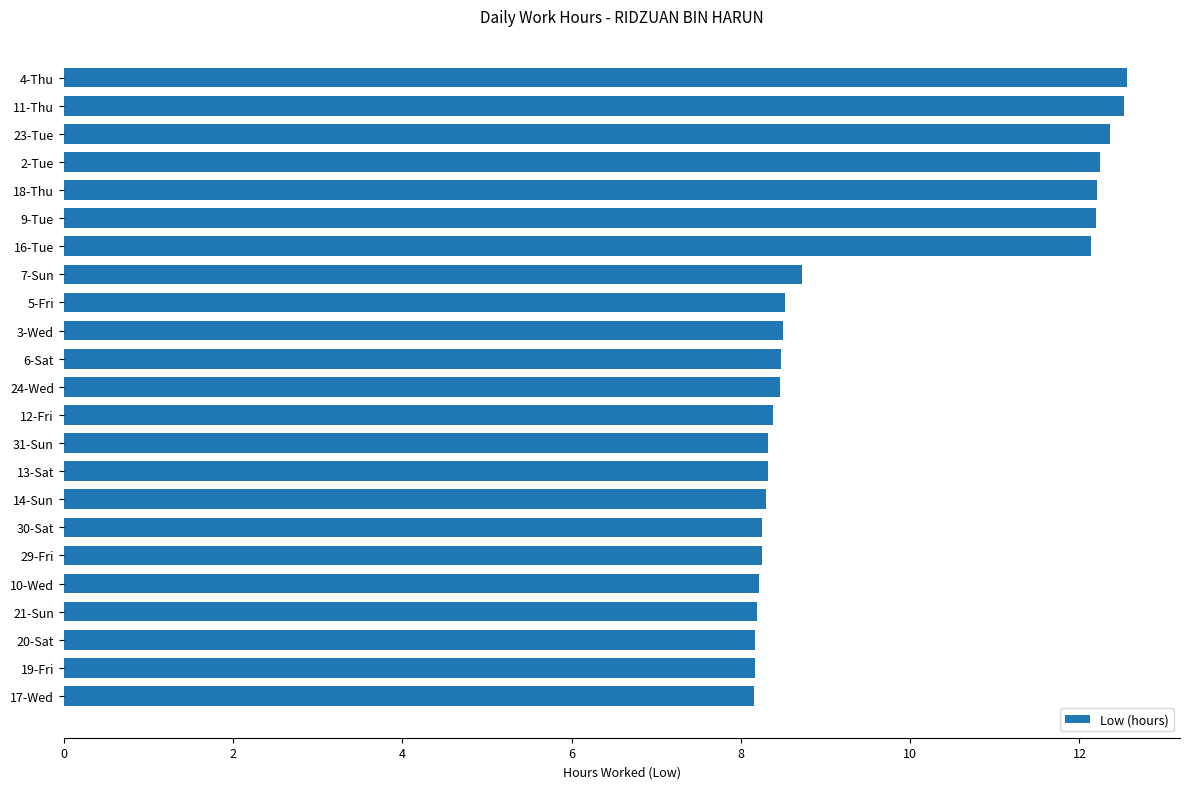

What is the smallest value displayed?

8.2